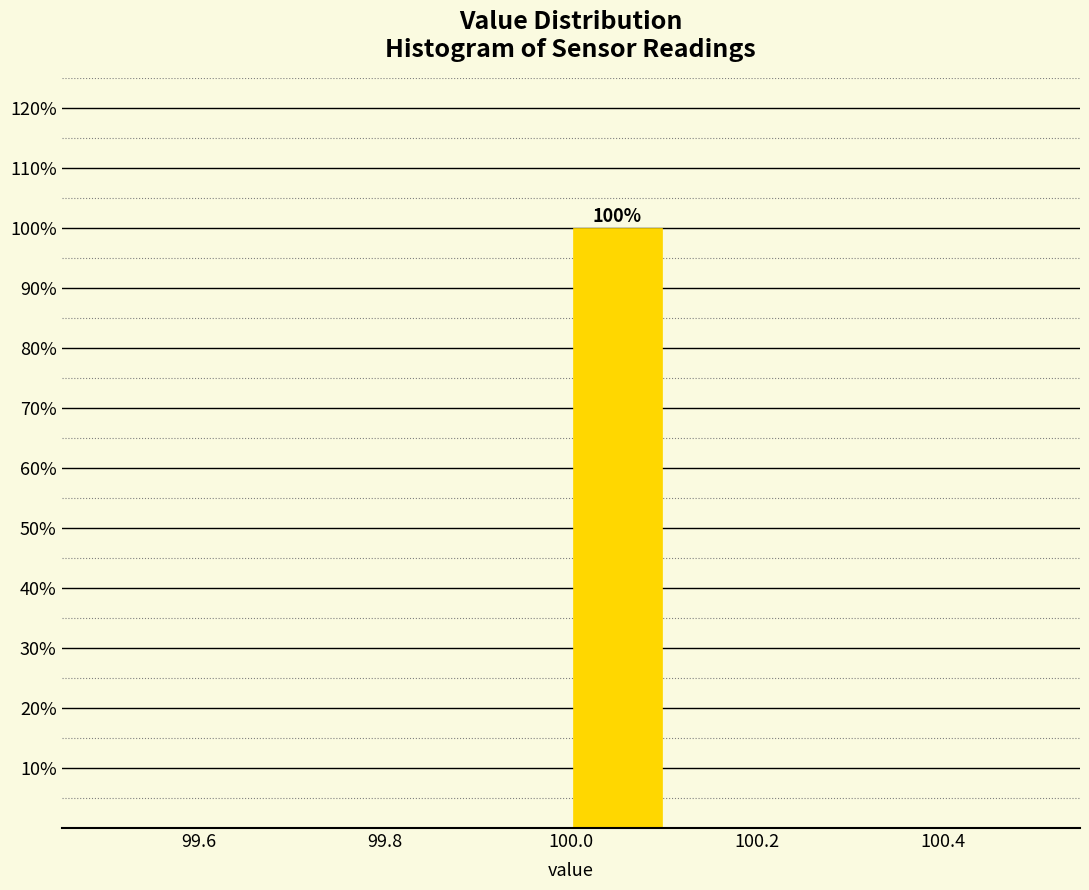

Which range on the x-axis has the tallest bar?

100.0 to 100.1